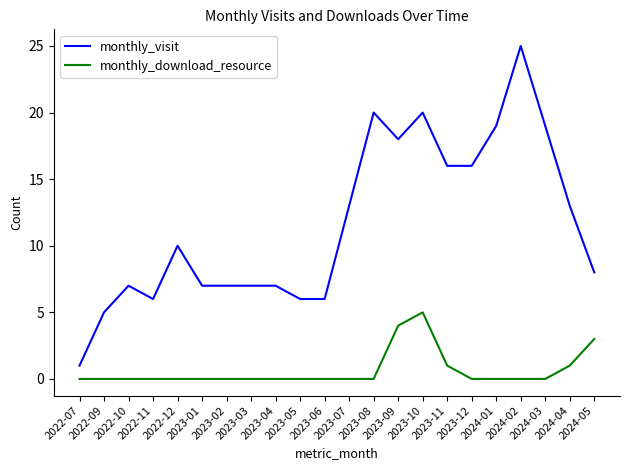

Rank the series by their average value, from highest to lowest.

monthly_visit, monthly_download_resource